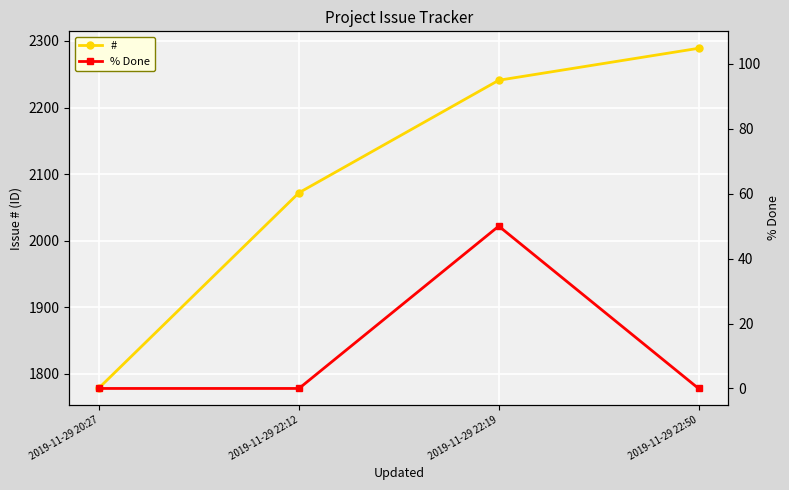

What is the label of the 2nd point from the left?

2019-11-29 22:12